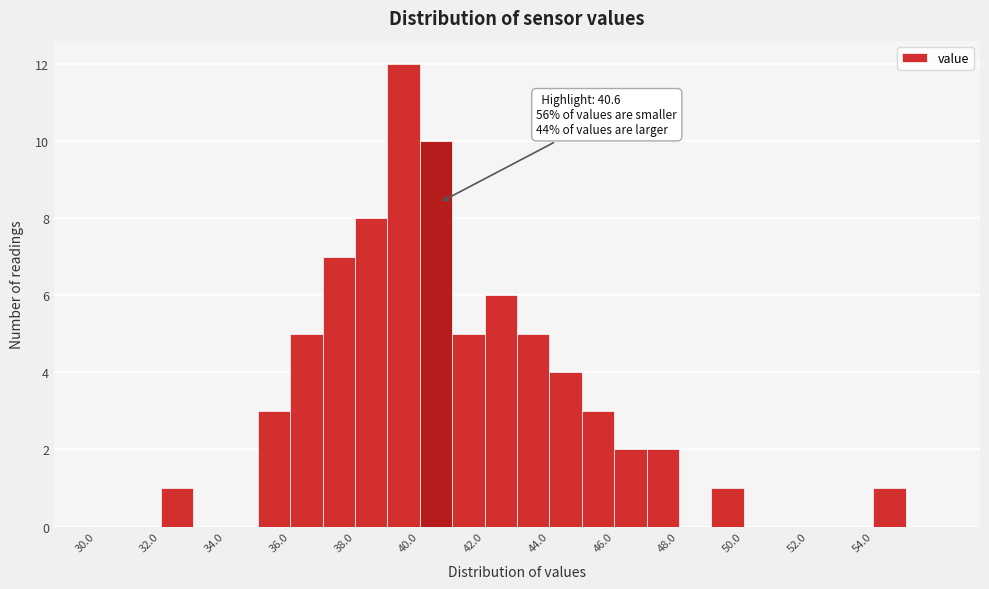

Which range on the x-axis has the tallest bar?

39 to 40